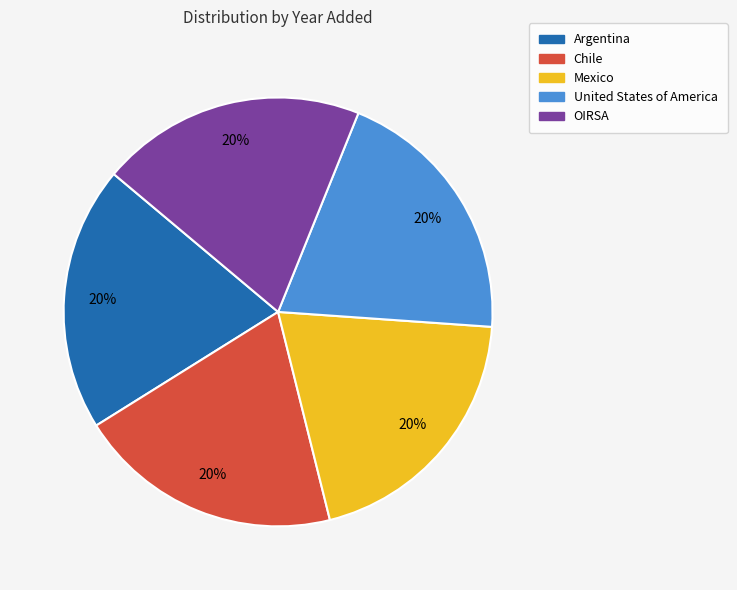

To the nearest percent, what portion does United States of America represent?

20%